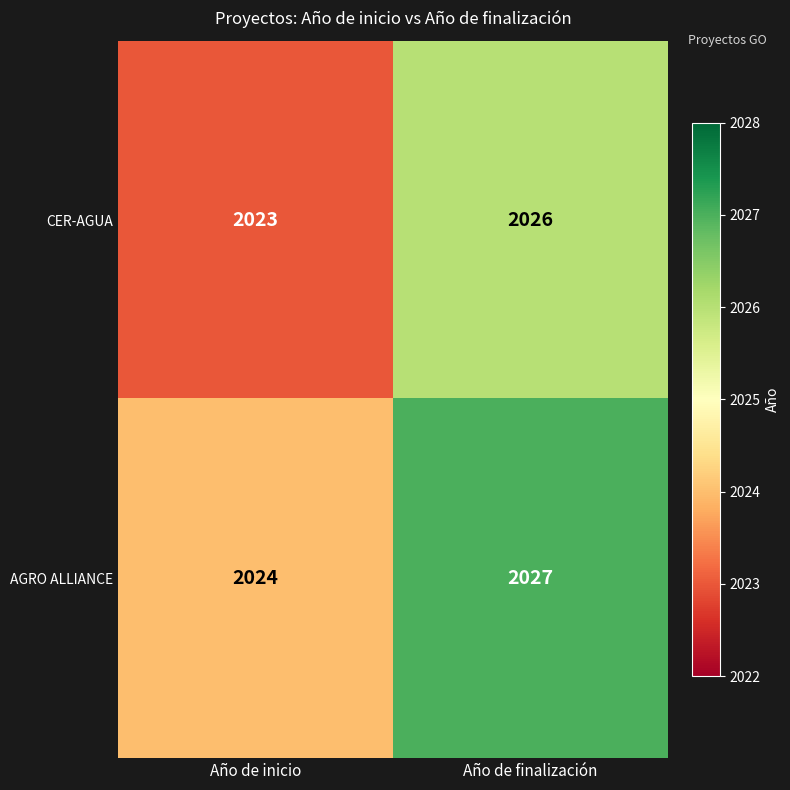

Reading left to right, extract all data points from this chart.

CER-AGUA: 2023	2026
AGRO ALLIANCE: 2024	2027